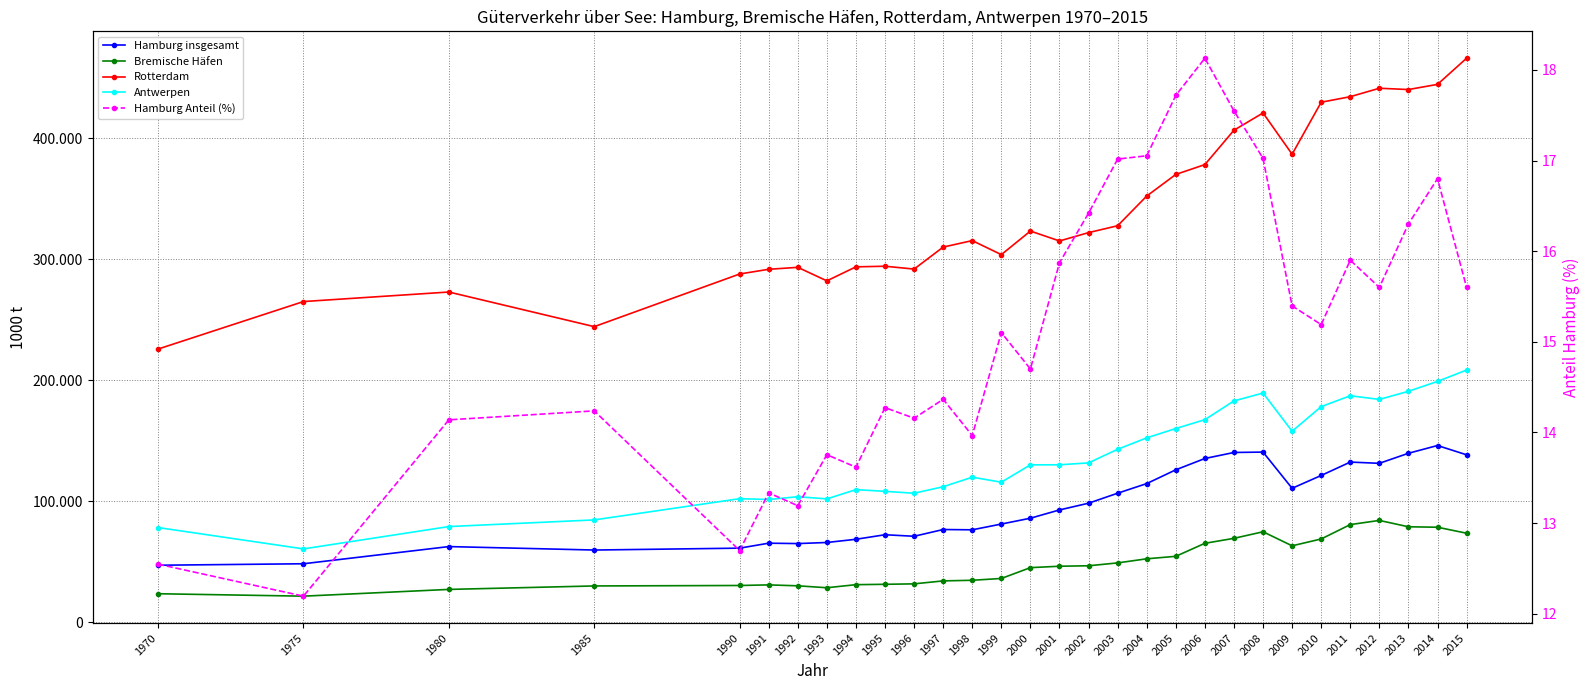

Where is the first local maximum for Rotterdam?

1980